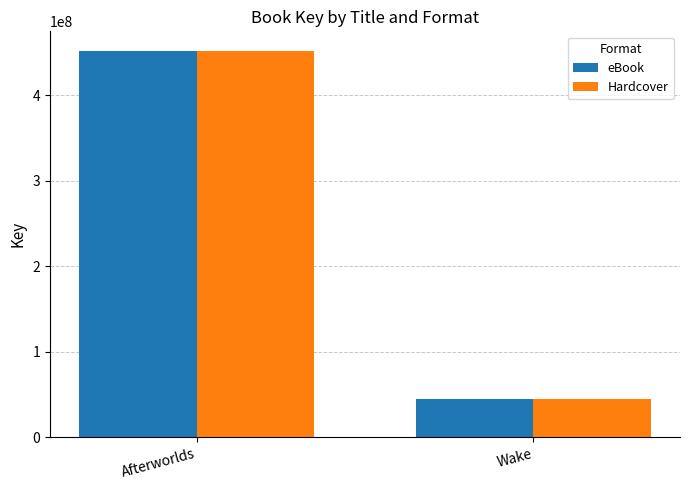

Reading left to right, transcribe all the data shown in this chart.

eBook: 451998862	45103598
Hardcover: 451998862	45103598